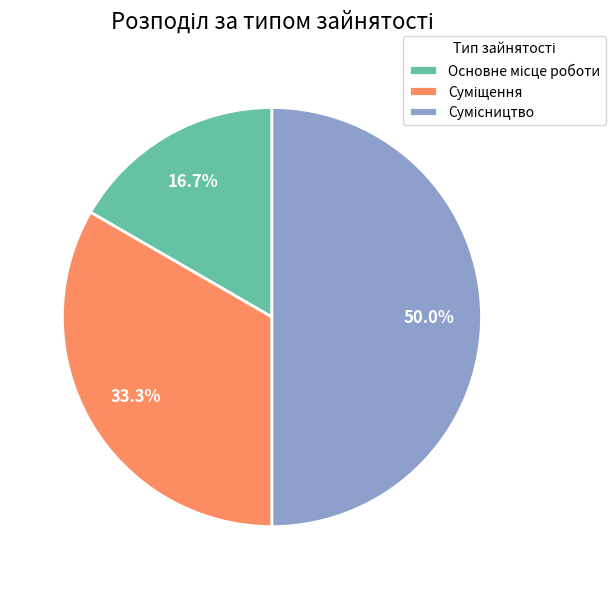

Combined, do Основне місце роботи and Сумісництво account for over 50%?

Yes